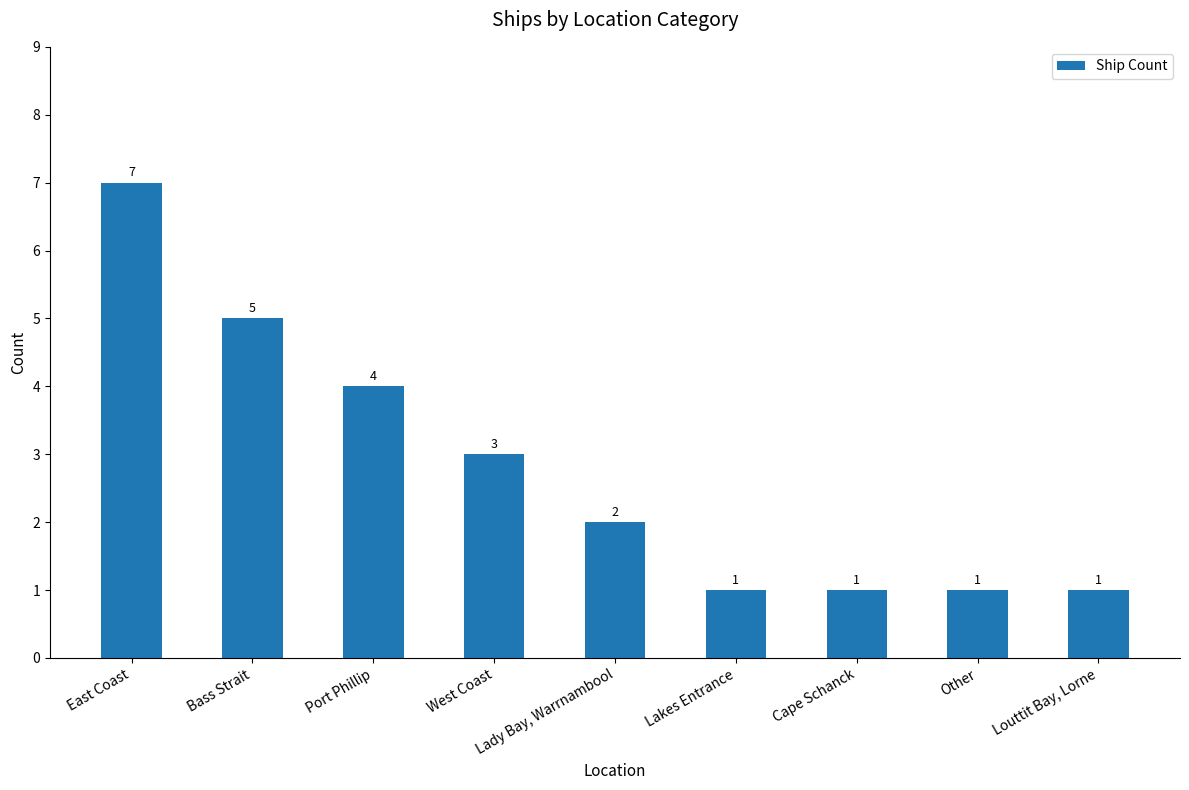

At which label does the data first exceed 2?

East Coast